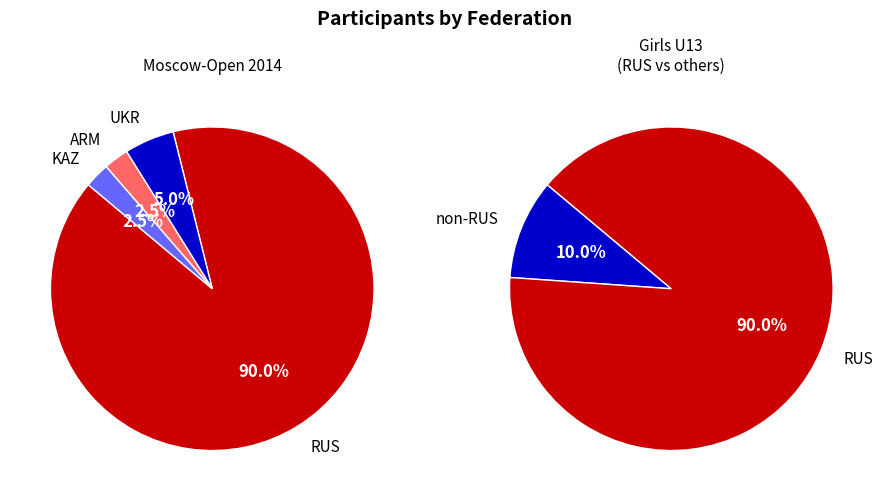

True or false: ARM accounts for 15% of the total.

False